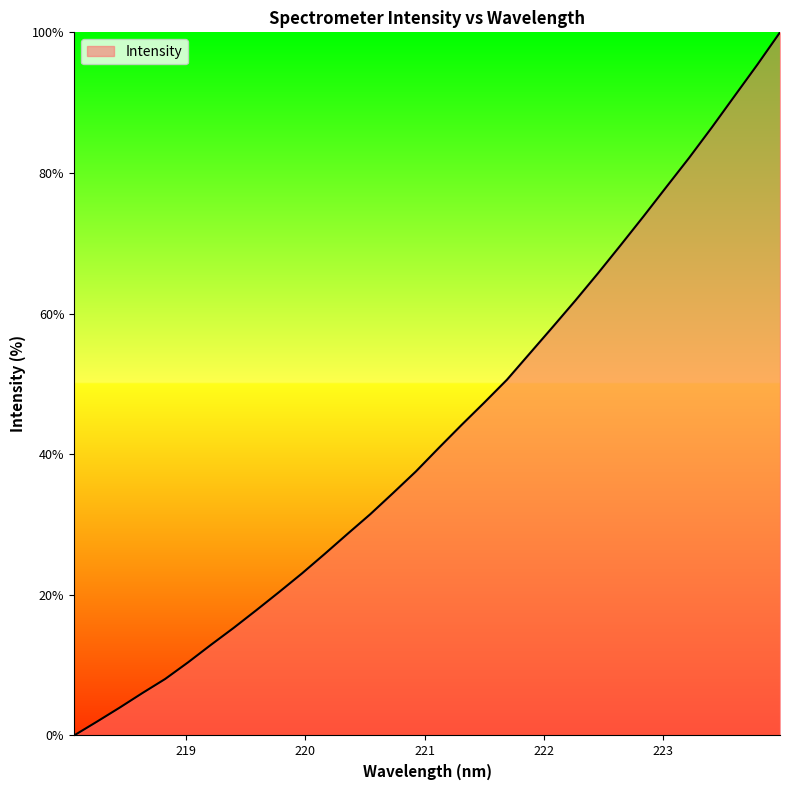

What is the maximum value shown in the chart?

100.0